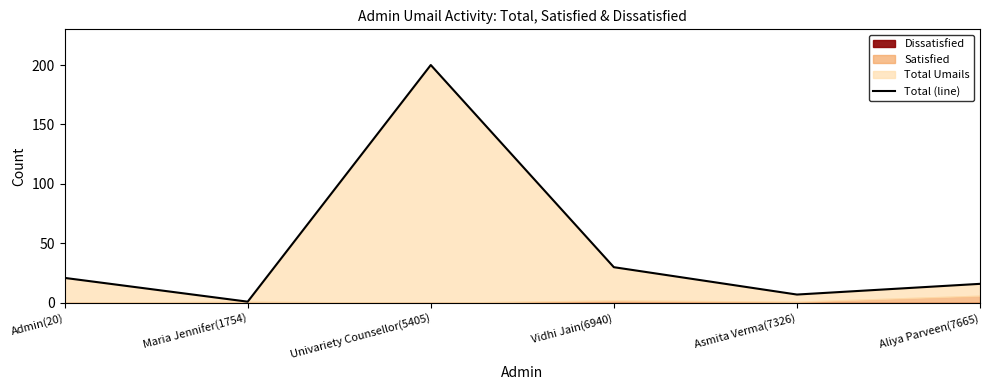

What is the value of the 6th point from the left?

16